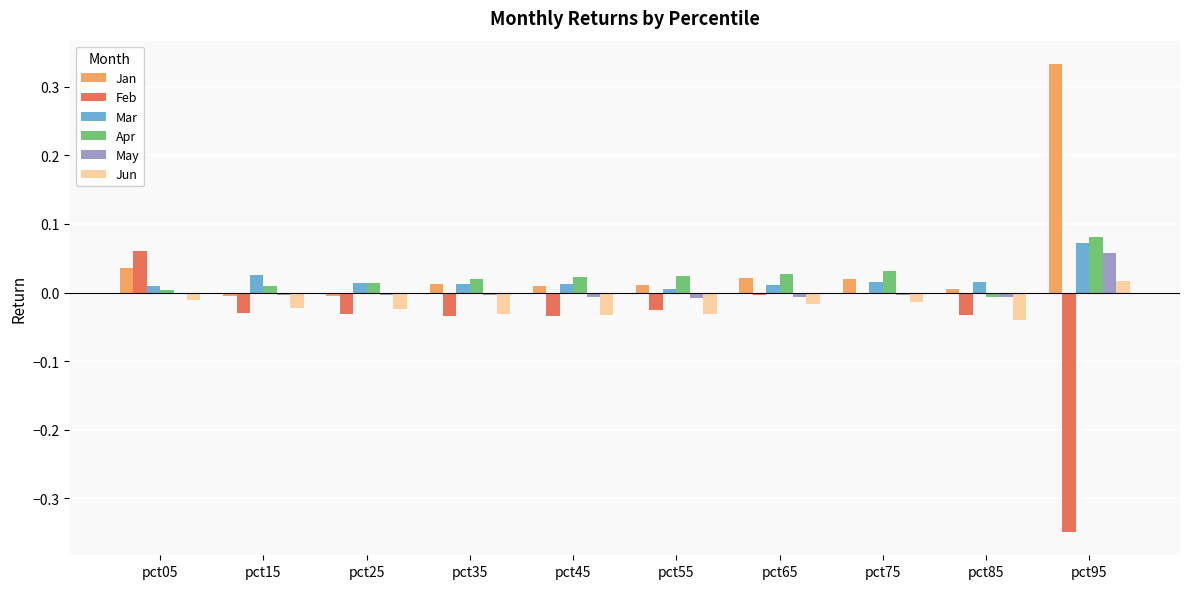

At which category is the sum across all series the highest?

pct95